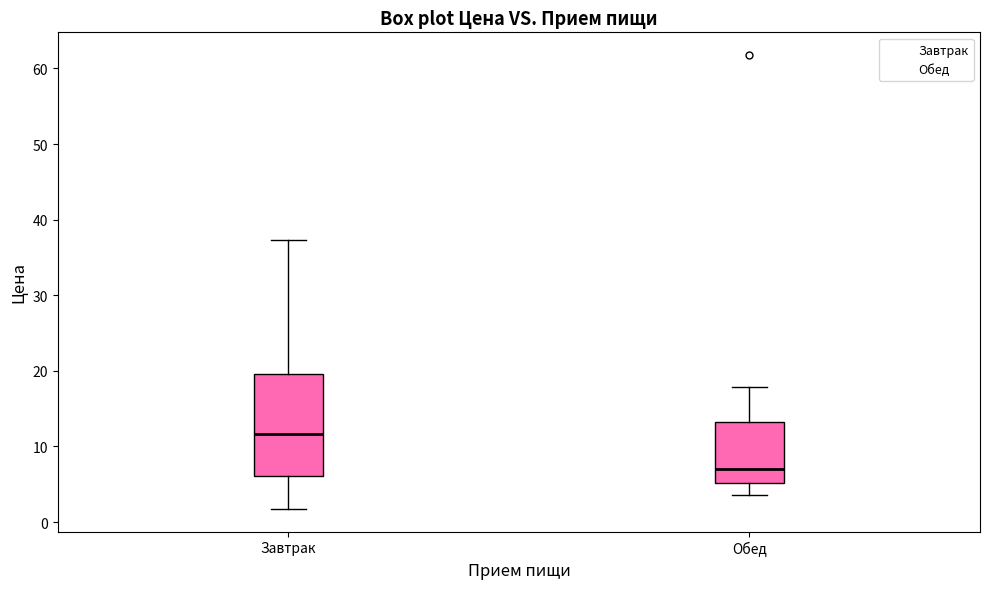

Which box has the lowest median line?

Обед